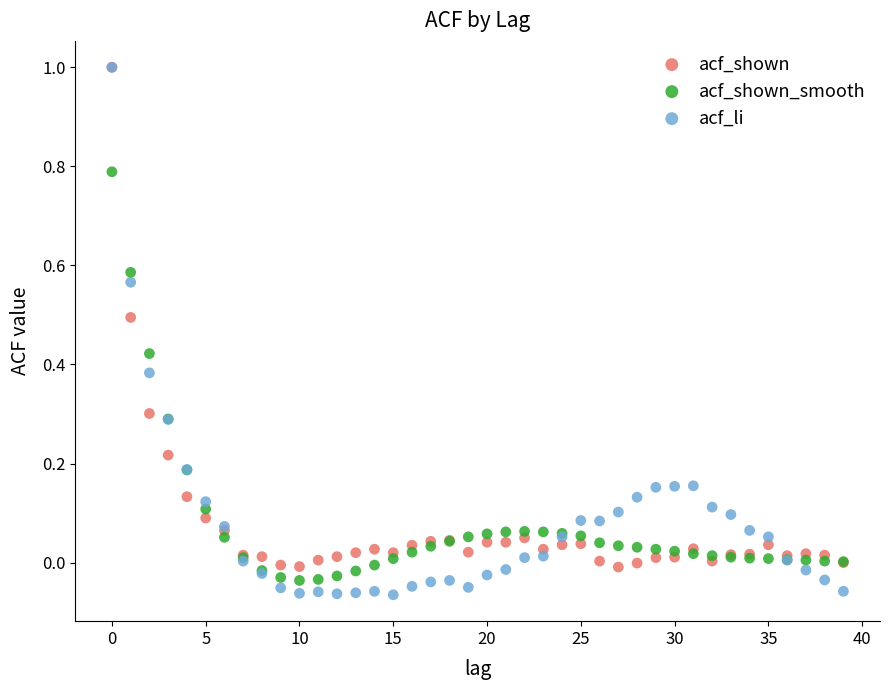

Which series reaches the minimum Y coordinate?

acf_li